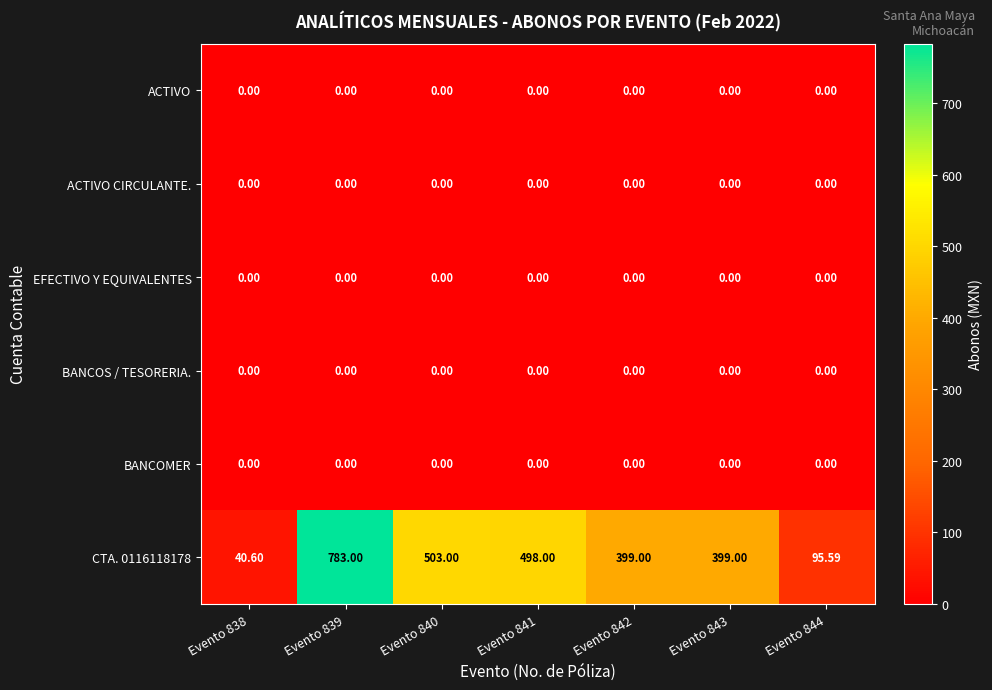

Is the value of CTA. 0116118178 at Evento 843 greater than the value of EFECTIVO Y EQUIVALENTES at Evento 843?

Yes